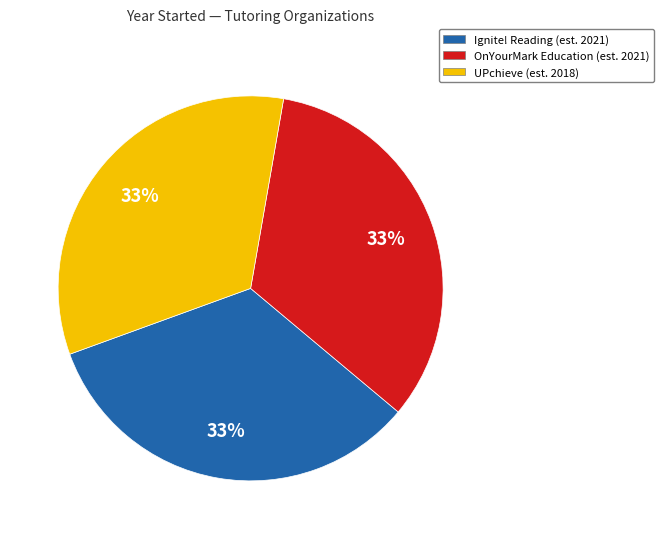

Does any single category account for the majority?

No